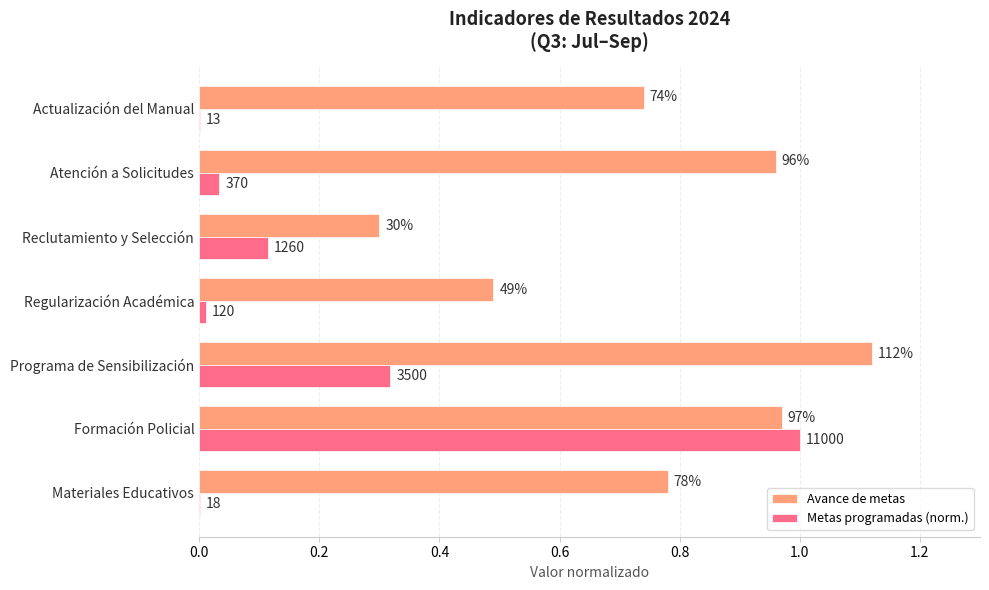

What are all the series names shown in the legend?

Avance de metas, Metas programadas (norm.)